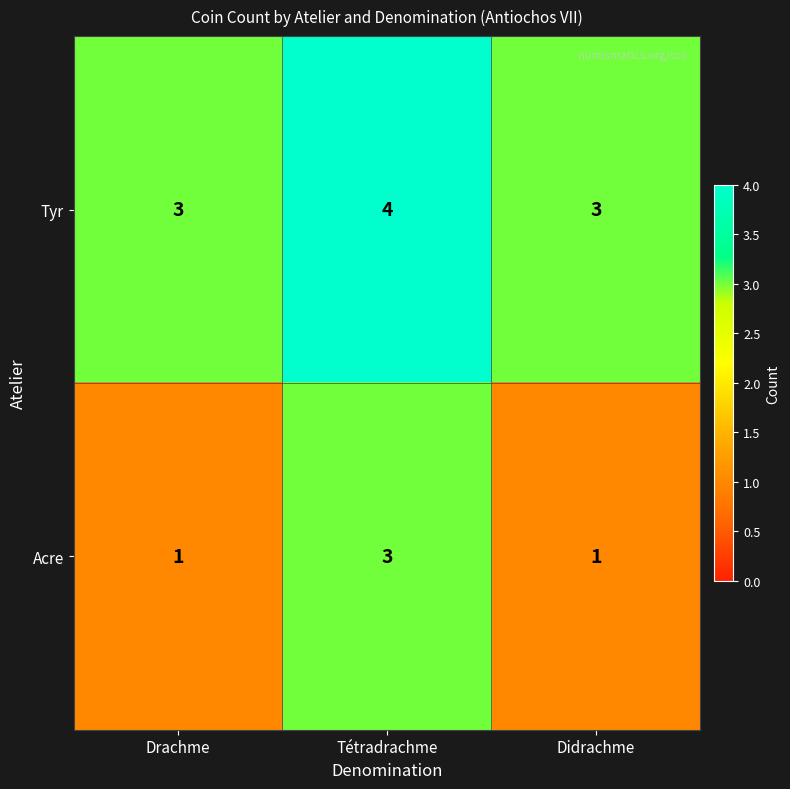

Which series has the largest range (max minus min)?

Acre